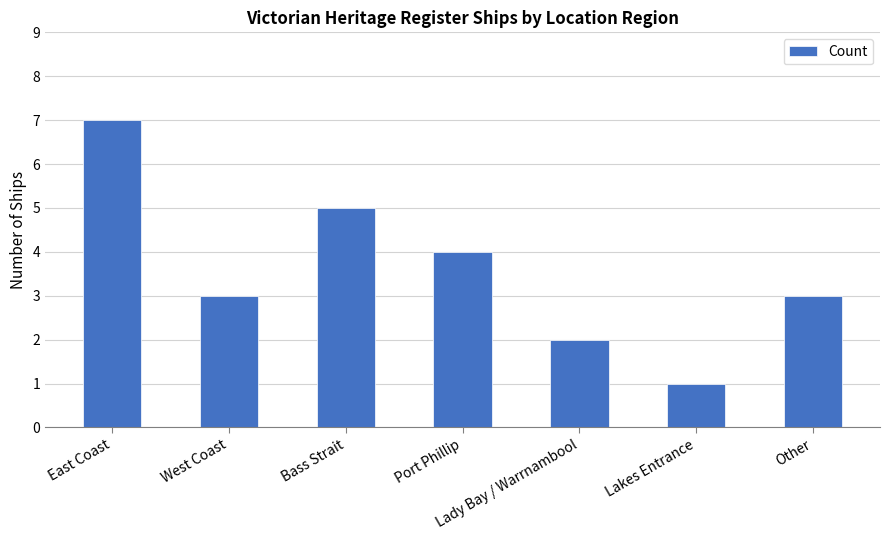

What is the ratio of the value at Port Phillip to the value at Bass Strait?

0.8